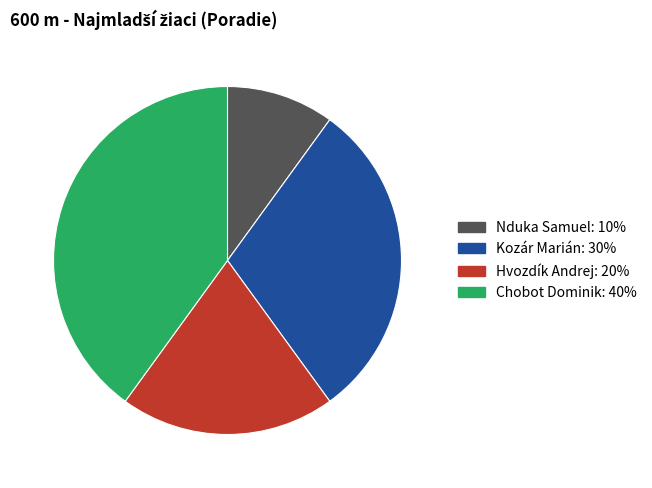

Is it true that Kozár Marián is 44% of the pie?

False